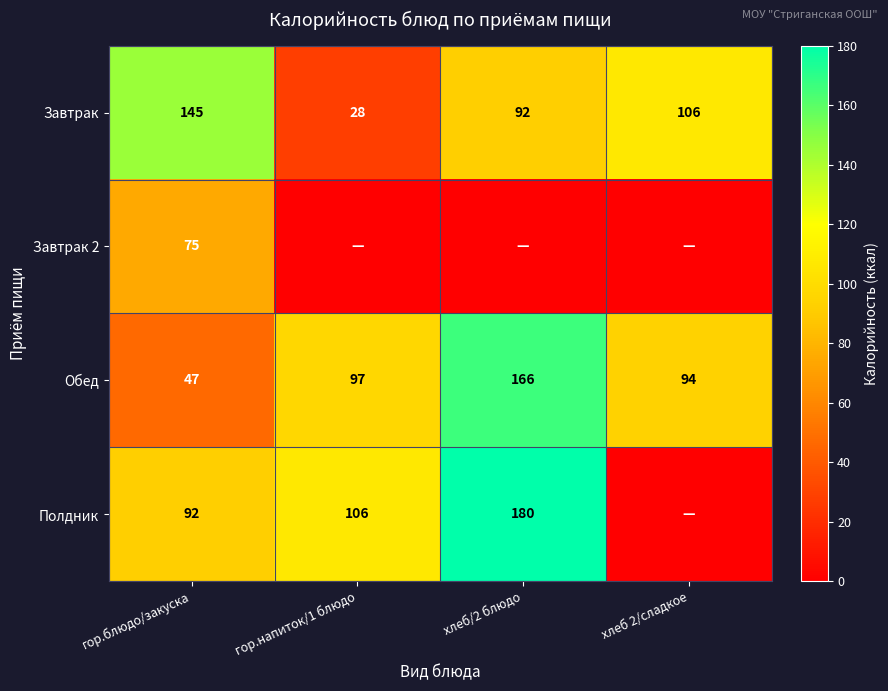

At which category is the sum across all series the highest?

хлеб/2 блюдо